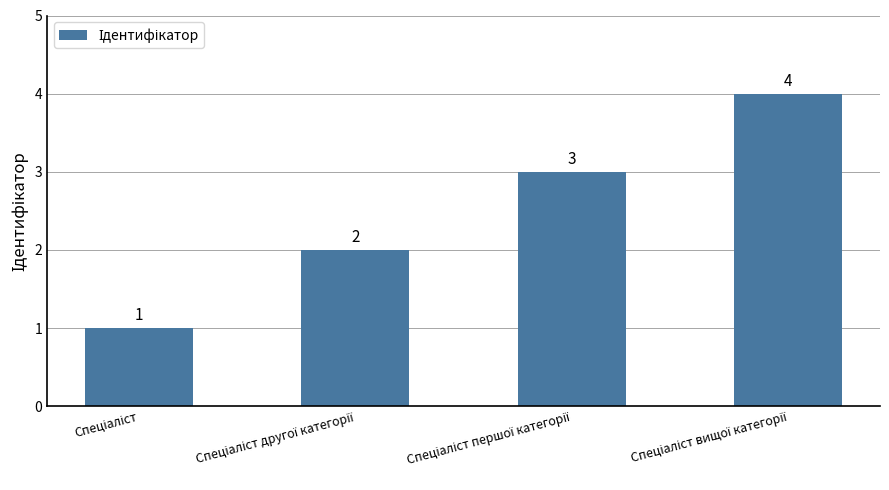

What is the difference between the maximum and minimum values?

3